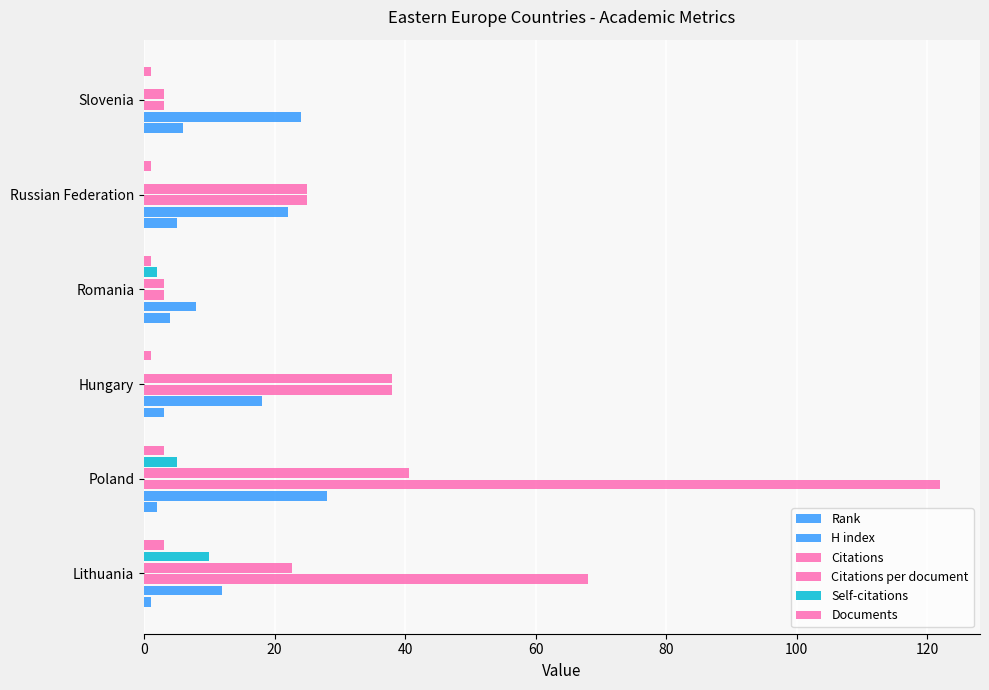

What is the difference between the second highest and minimum values in the Citations series?

65.0